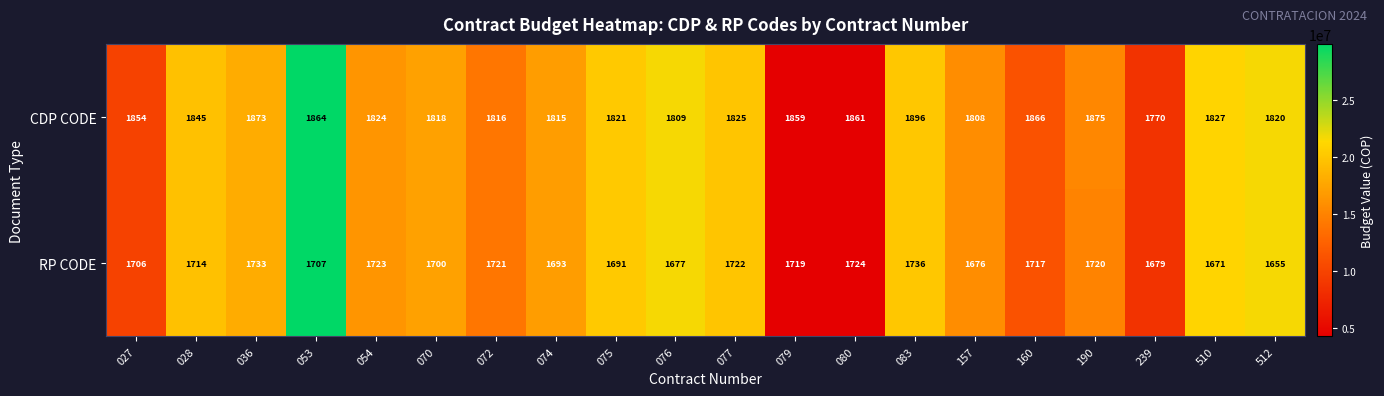

What value does the CDP CODE series have at 160?

1866